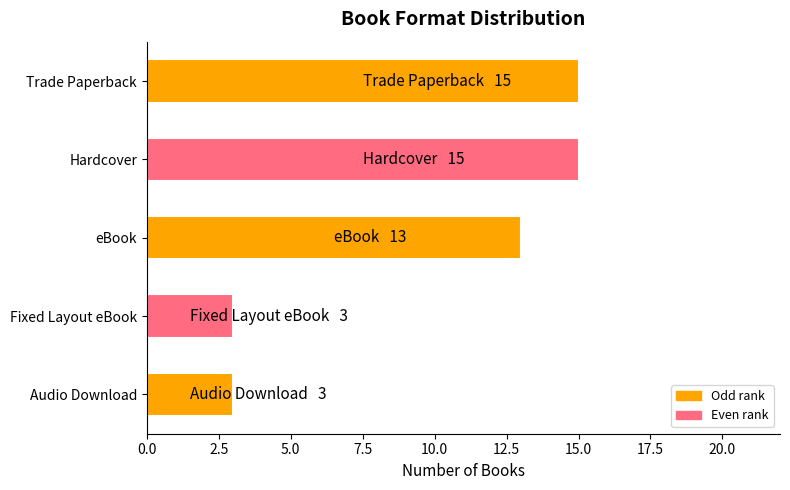

Read the value at eBook, to the nearest 10.

10